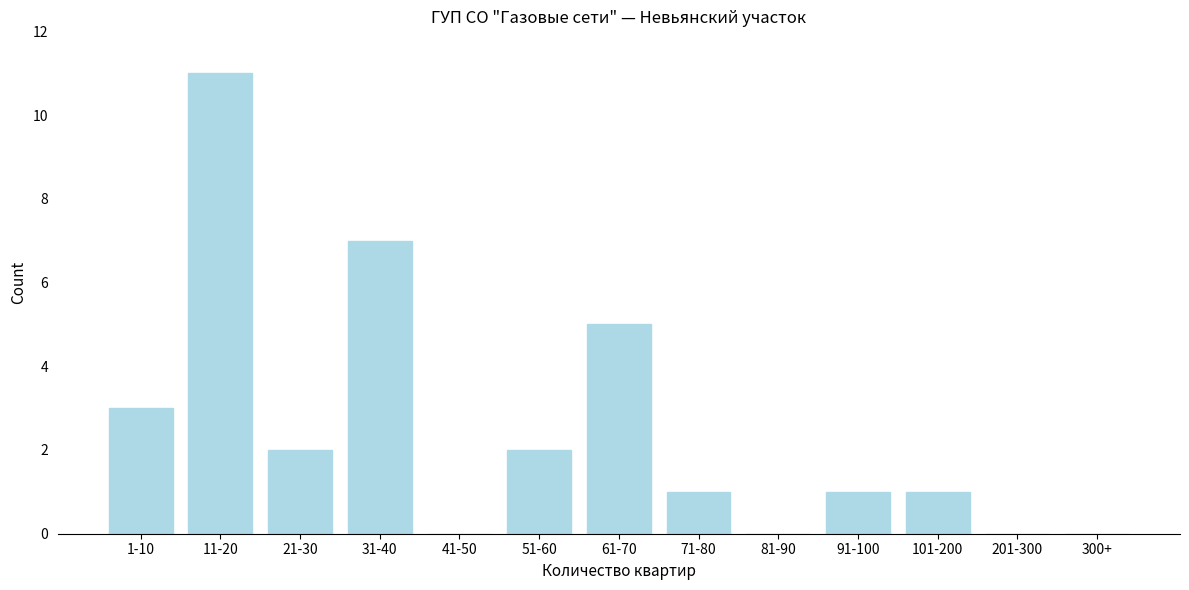

Reading left to right, what are all the values shown in this chart?

1-10=3	11-20=11	21-30=2	31-40=7	41-50=0	51-60=2	61-70=5	71-80=1	81-90=0	91-100=1	101-200=1	201-300=0	300+=0